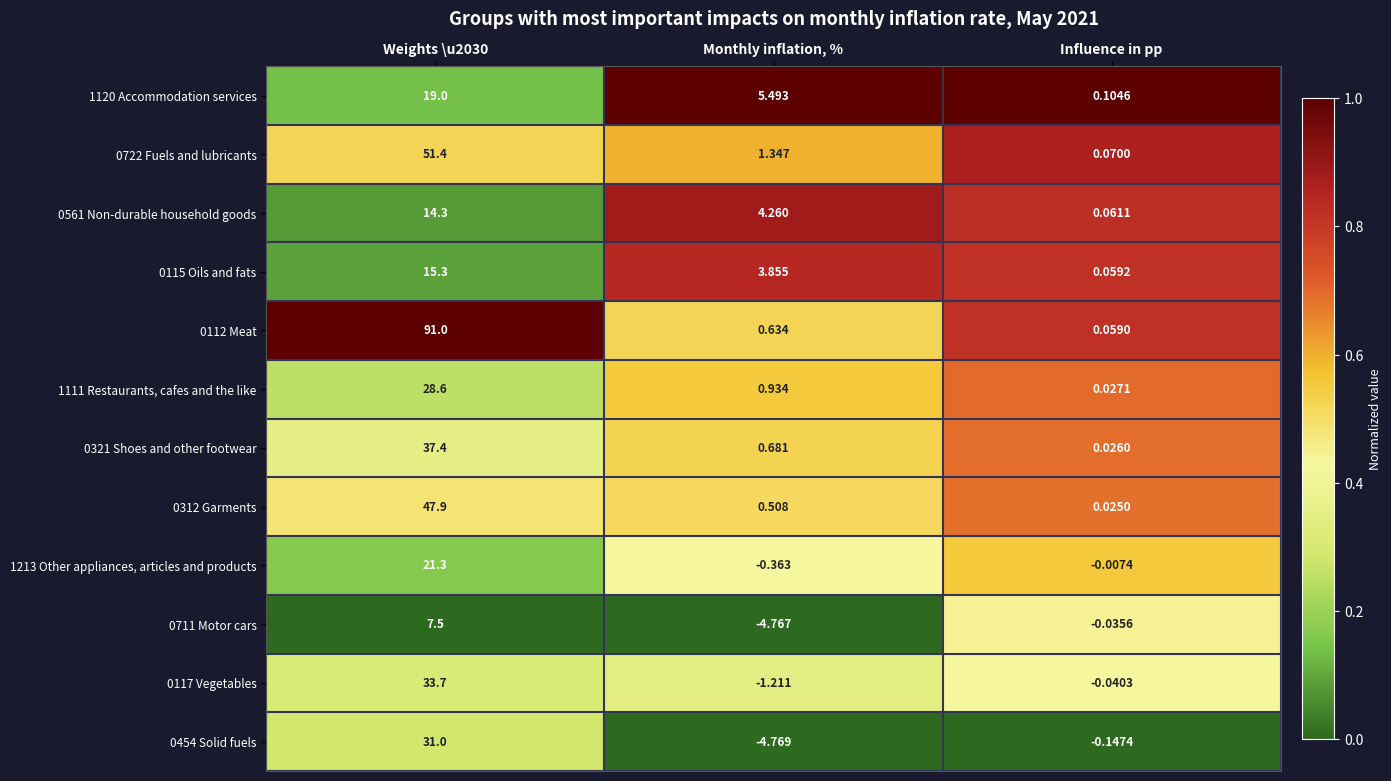

Which category has the lowest value in the 1120 Accommodation services series?

Influence in pp